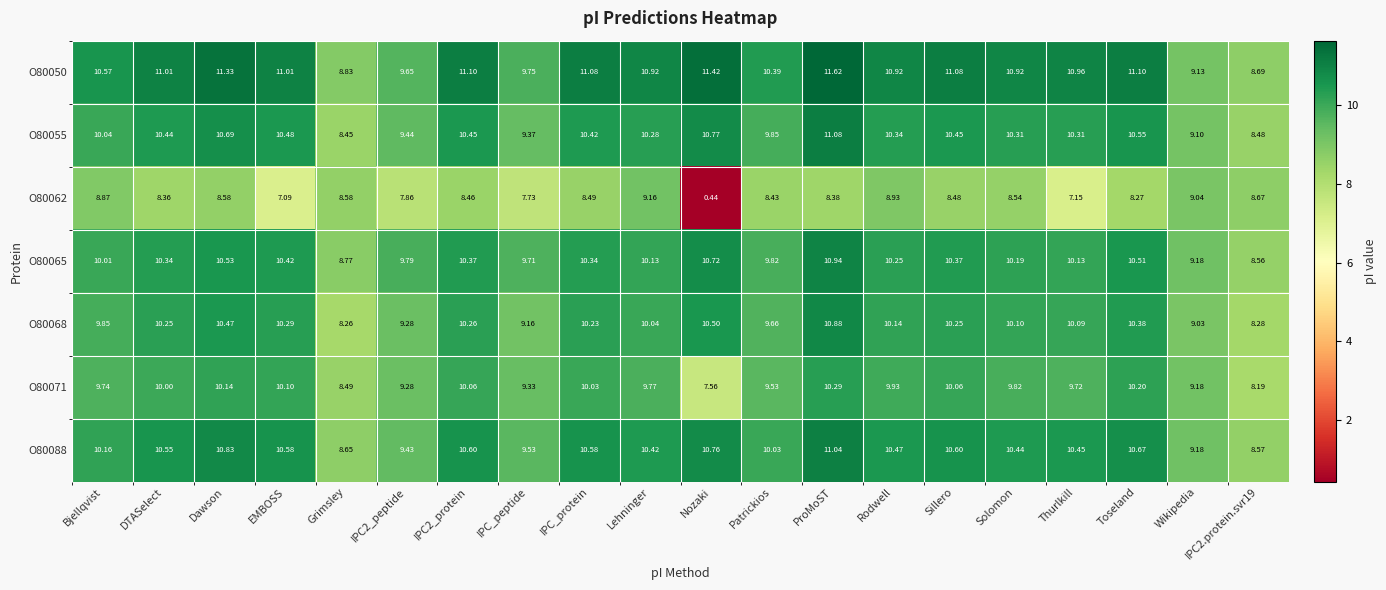

Which label corresponds to the smallest value in the chart?

Nozaki